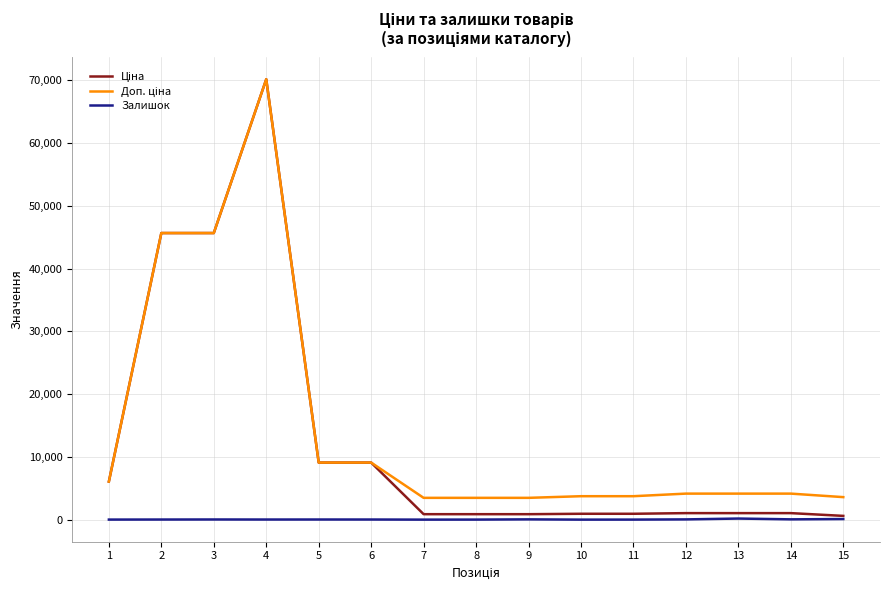

What is the greatest value displayed?

70181.6